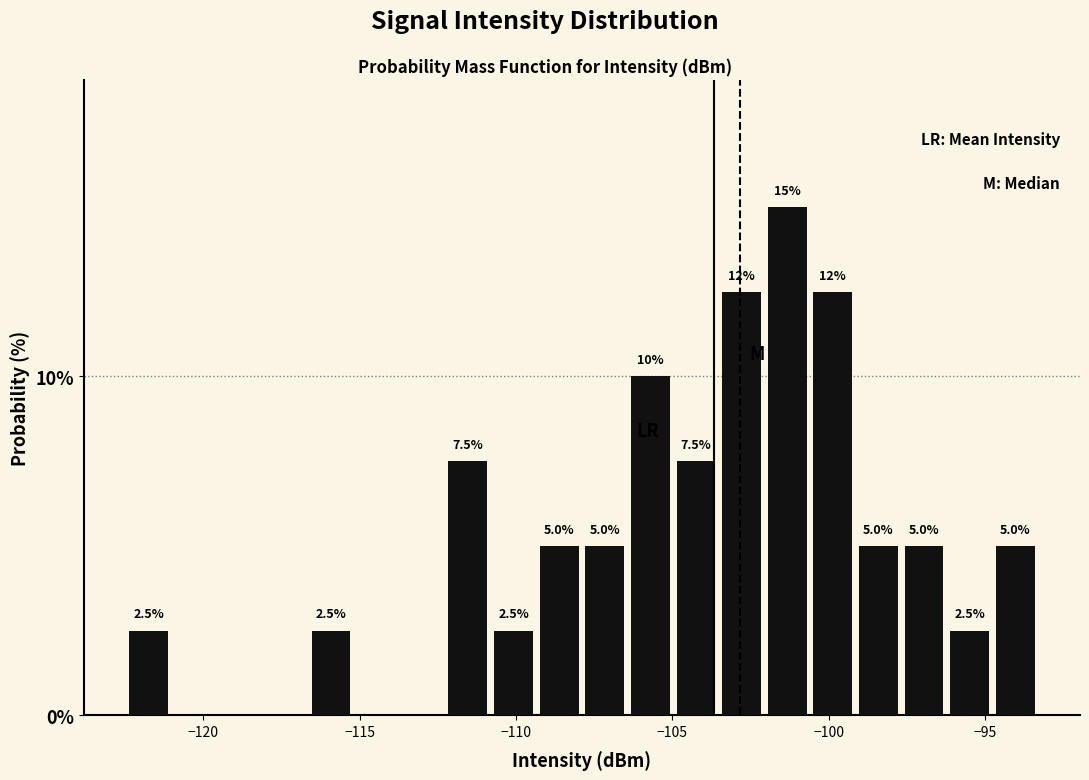

Around what value on the x-axis is the tallest bar? Give the approximate position of its centre, as read against the axis.

-101.5